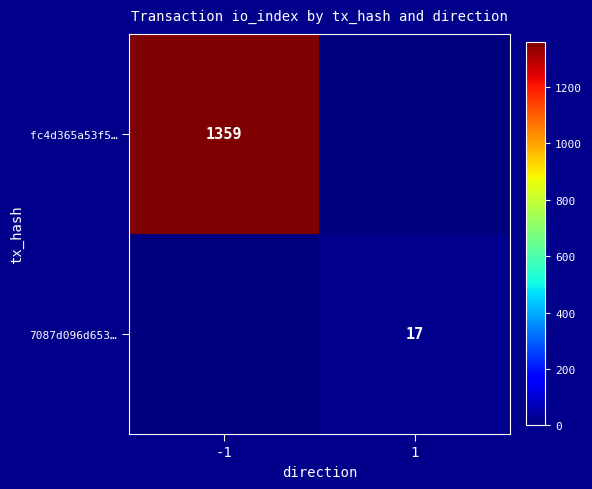

The fc4d365a53f5… series shows 848 at -1. True or false?

False